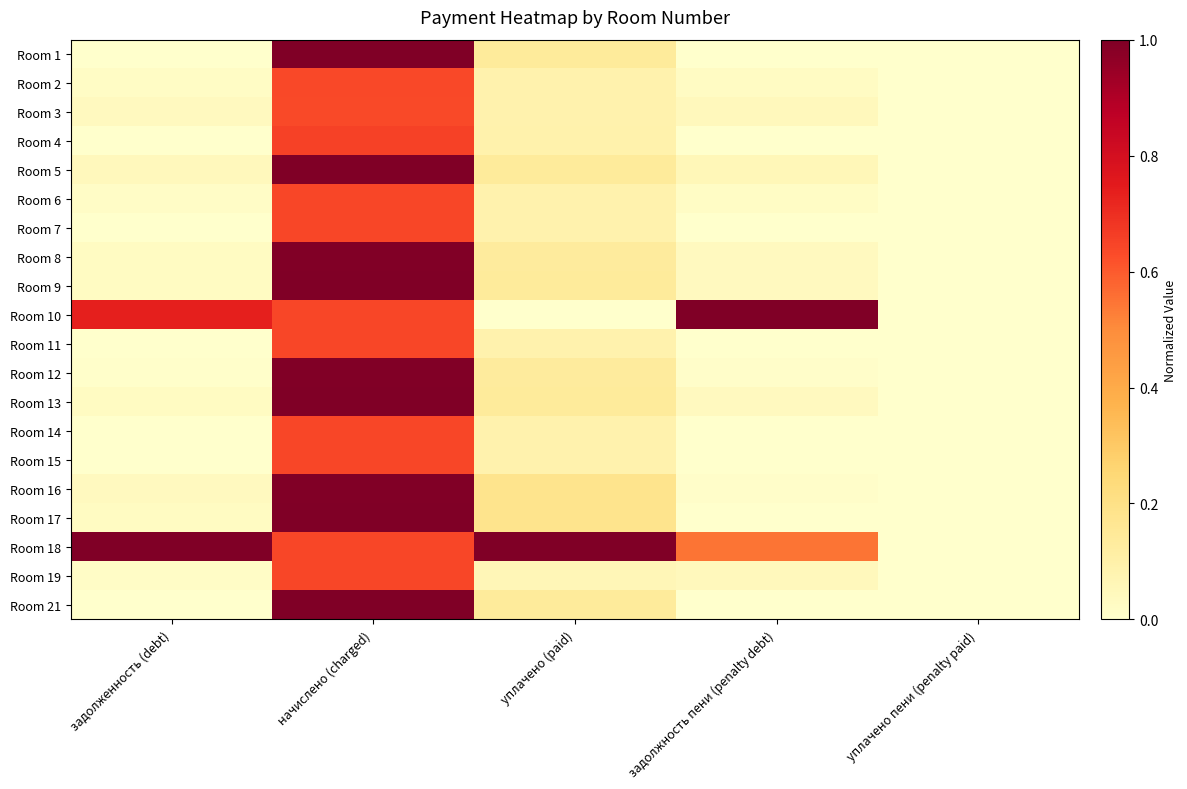

Rank the series by their maximum value, from lowest to highest.

Room 3, Room 2, Room 6, Room 7, Room 11, Room 14, Room 15, Room 19, Room 4, Room 8, Room 12, Room 16, Room 1, Room 21, Room 5, Room 9, Room 10, Room 13, Room 17, Room 18